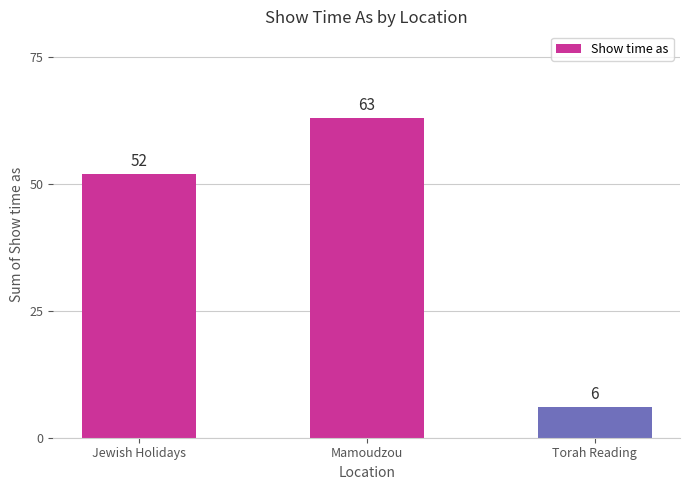

What is the minimum value shown in the chart?

6